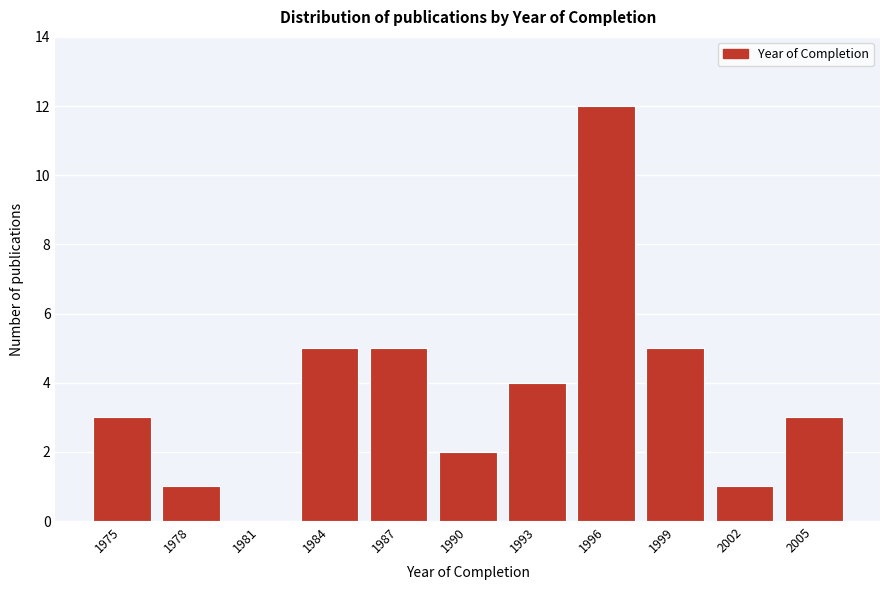

Reading right to left, list all the values displayed in this chart.

2005=3	2002=1	1999=5	1996=12	1993=4	1990=2	1987=5	1984=5	1981=0	1978=1	1975=3